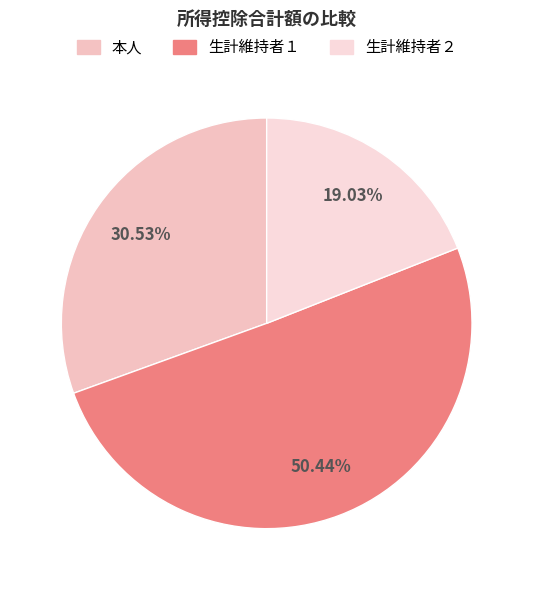

To the nearest percent, what portion does 生計維持者１ represent?

50%